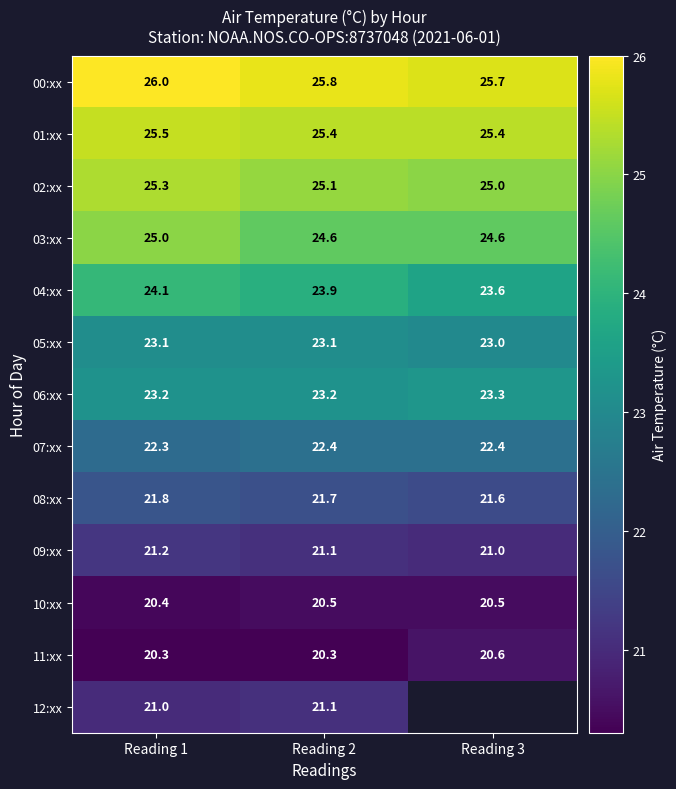

What is the total value across all series at Reading 2?

298.2